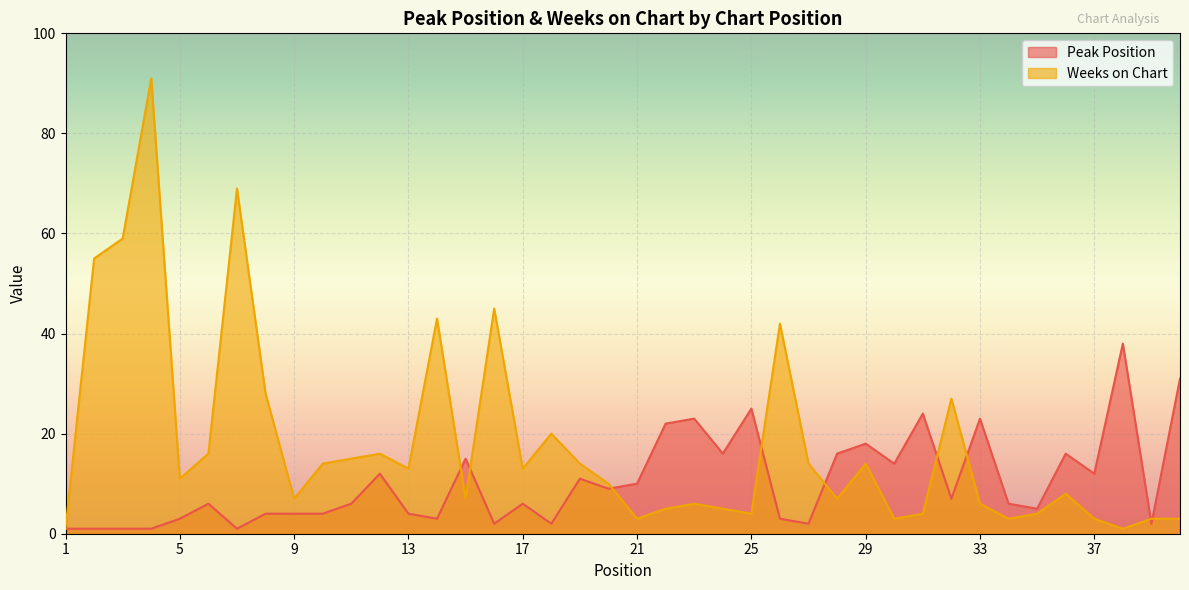

What is the average value of the Weeks on Chart series?

18